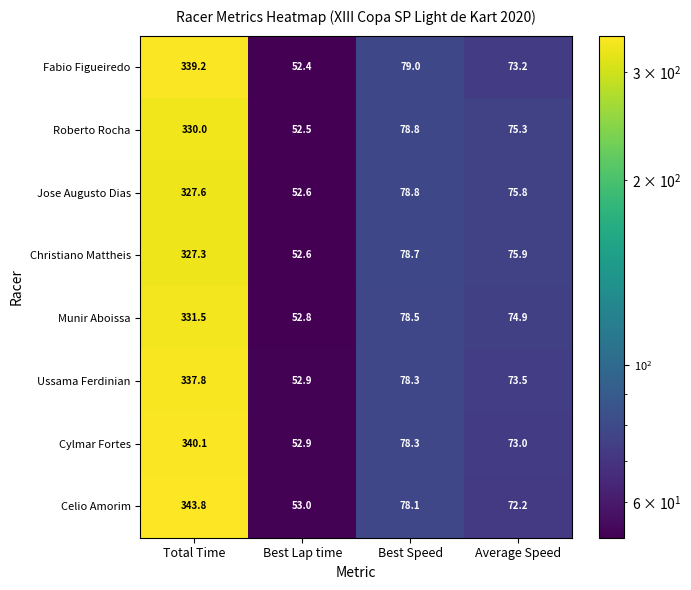

True or false: Ussama Ferdinian has a value of 337.8 at Total Time.

True